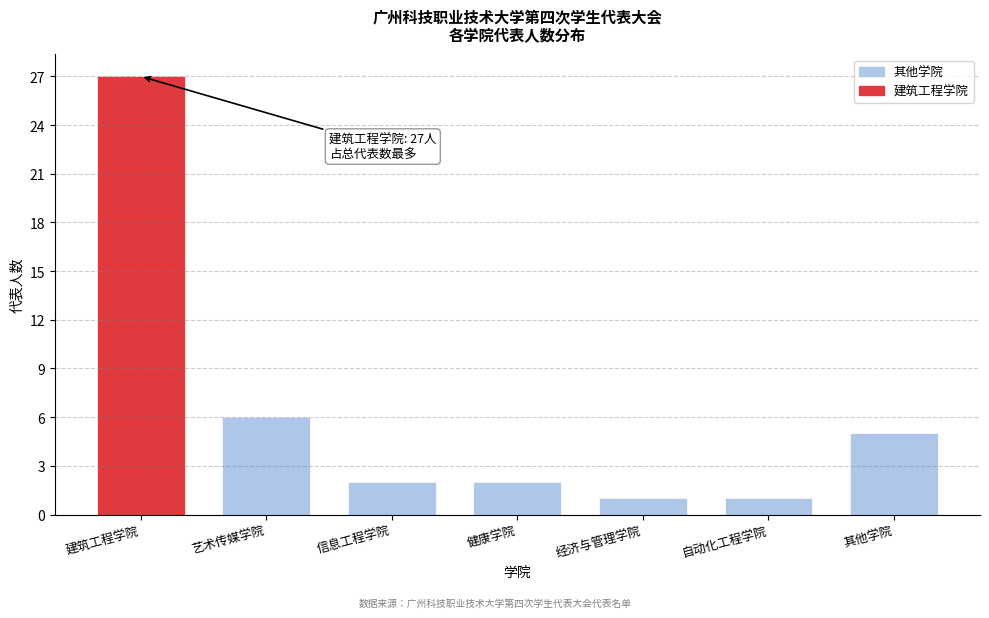

Reading left to right, what are all the values shown in this chart?

27	6	2	2	1	1	5